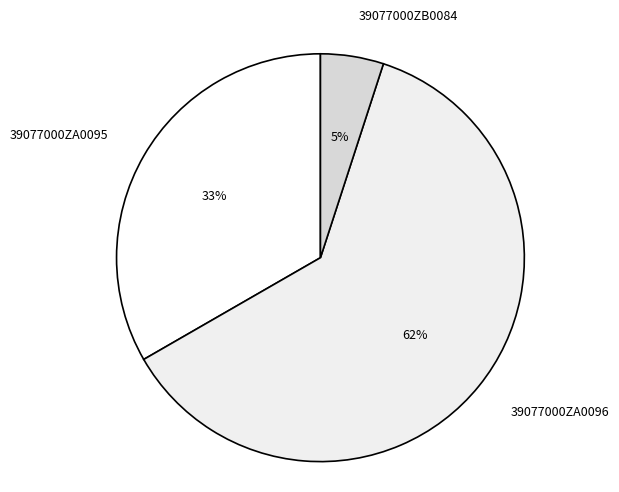

Which has a higher value, 39077000ZB0084 or 39077000ZA0095?

39077000ZA0095